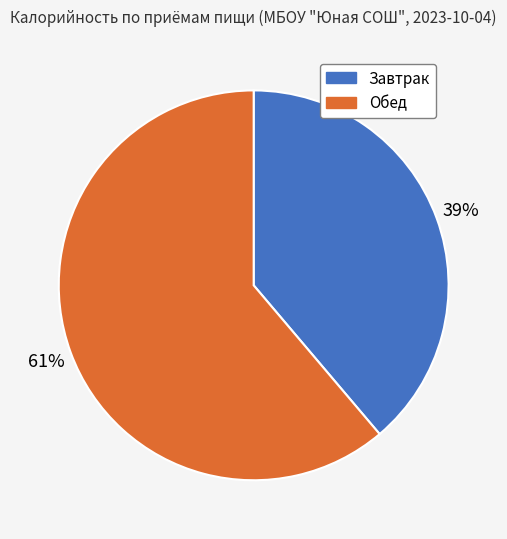

How many slices are in this pie chart?

2